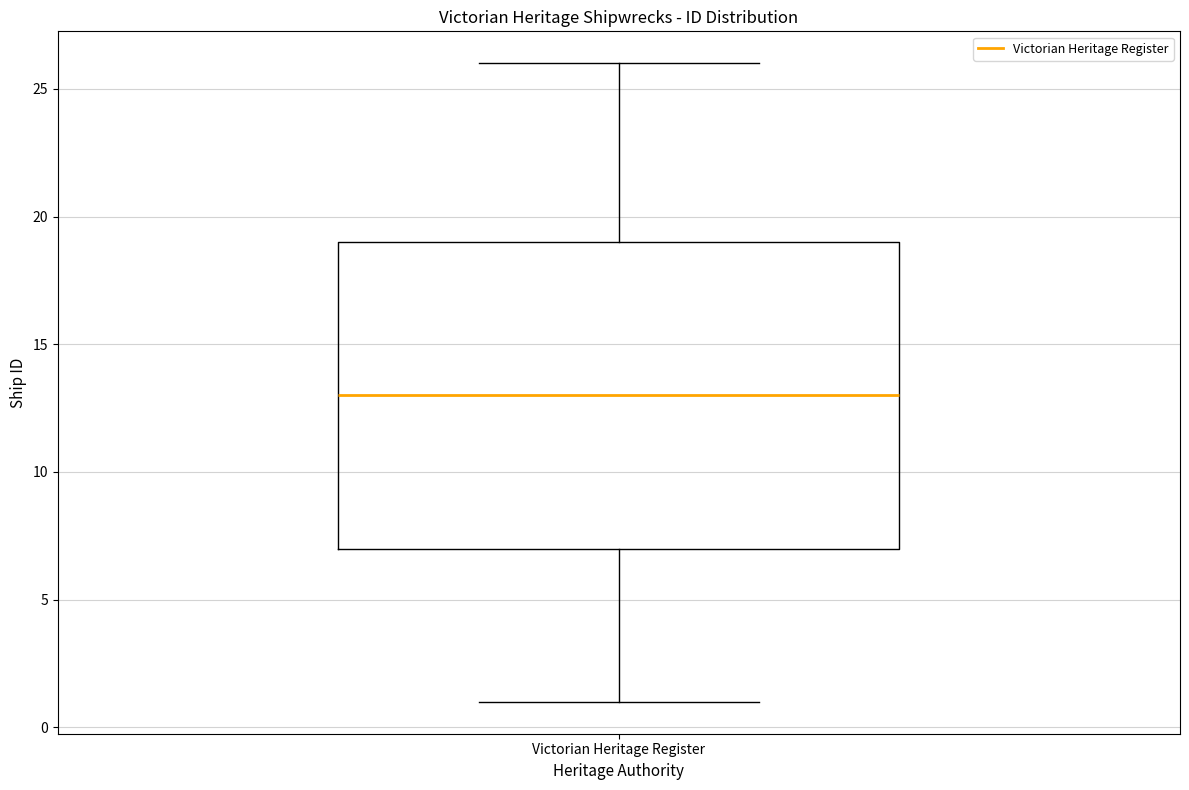

Read this box plot against the y-axis: the position of the median line, the range covered by the box, and the ends of both whiskers. The values are not printed on the chart, so give them approximately, as read against the axis.

median 13, box 7 to 19, whiskers 1 to 26